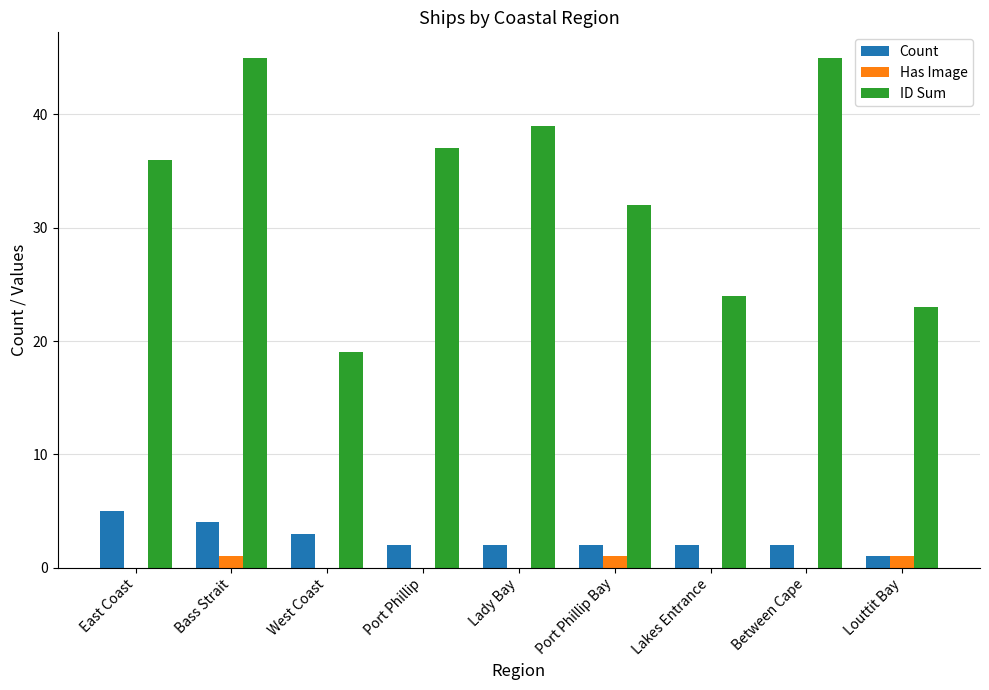

Reading left to right, list all the values displayed in this chart.

Count: East Coast=5	Bass Strait=4	West Coast=3	Port Phillip=2	Lady Bay=2	Port Phillip Bay=2	Lakes Entrance=2	Between Cape=2	Louttit Bay=1
Has Image: East Coast=0	Bass Strait=1	West Coast=0	Port Phillip=0	Lady Bay=0	Port Phillip Bay=1	Lakes Entrance=0	Between Cape=0	Louttit Bay=1
ID Sum: East Coast=36	Bass Strait=45	West Coast=19	Port Phillip=37	Lady Bay=39	Port Phillip Bay=32	Lakes Entrance=24	Between Cape=45	Louttit Bay=23